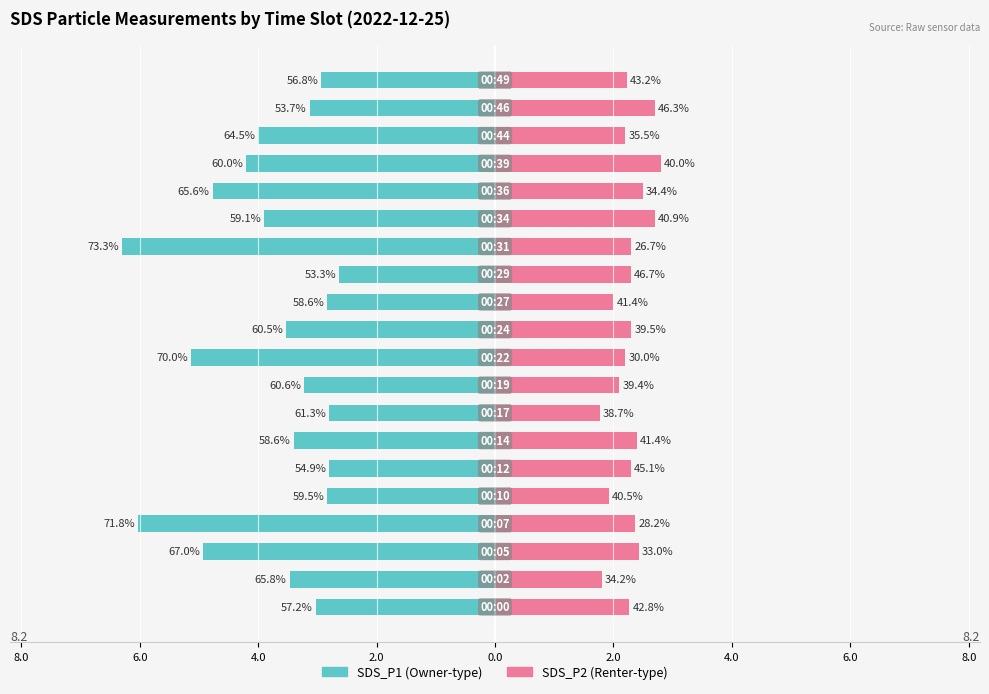

What value does the SDS_P1 series have at 2.0?

-2.8